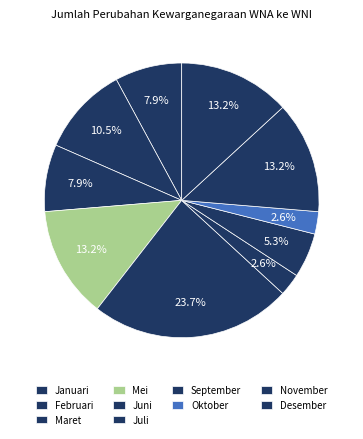

Count the number of slices in the pie.

10